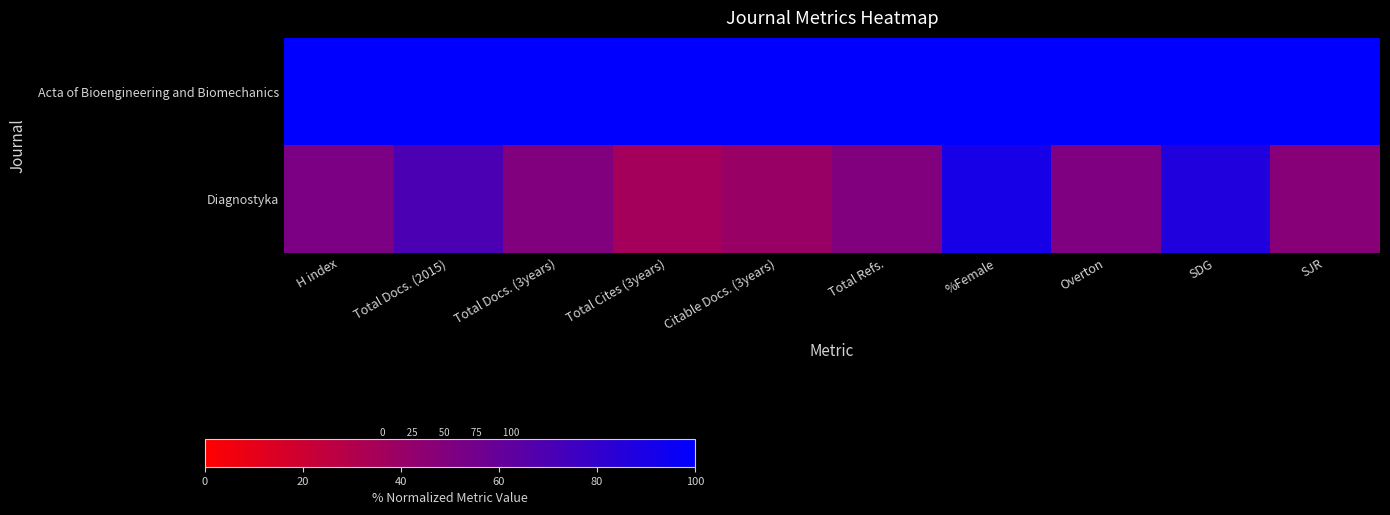

Reading right to left, transcribe all the data shown in this chart.

Acta of Bioengineering and Biomechanics: SJR=100.0	SDG=100.0	Overton=100.0	%Female=100.0	Total Refs.=100.0	Citable Docs. (3years)=100.0	Total Cites (3years)=100.0	Total Docs. (3years)=100.0	Total Docs. (2015)=100.0	H index=100.0
Diagnostyka: SJR=47.2	SDG=86.8	Overton=50.0	%Female=90.9	Total Refs.=49.4	Citable Docs. (3years)=40.0	Total Cites (3years)=35.9	Total Docs. (3years)=49.4	Total Docs. (2015)=70.1	H index=51.5